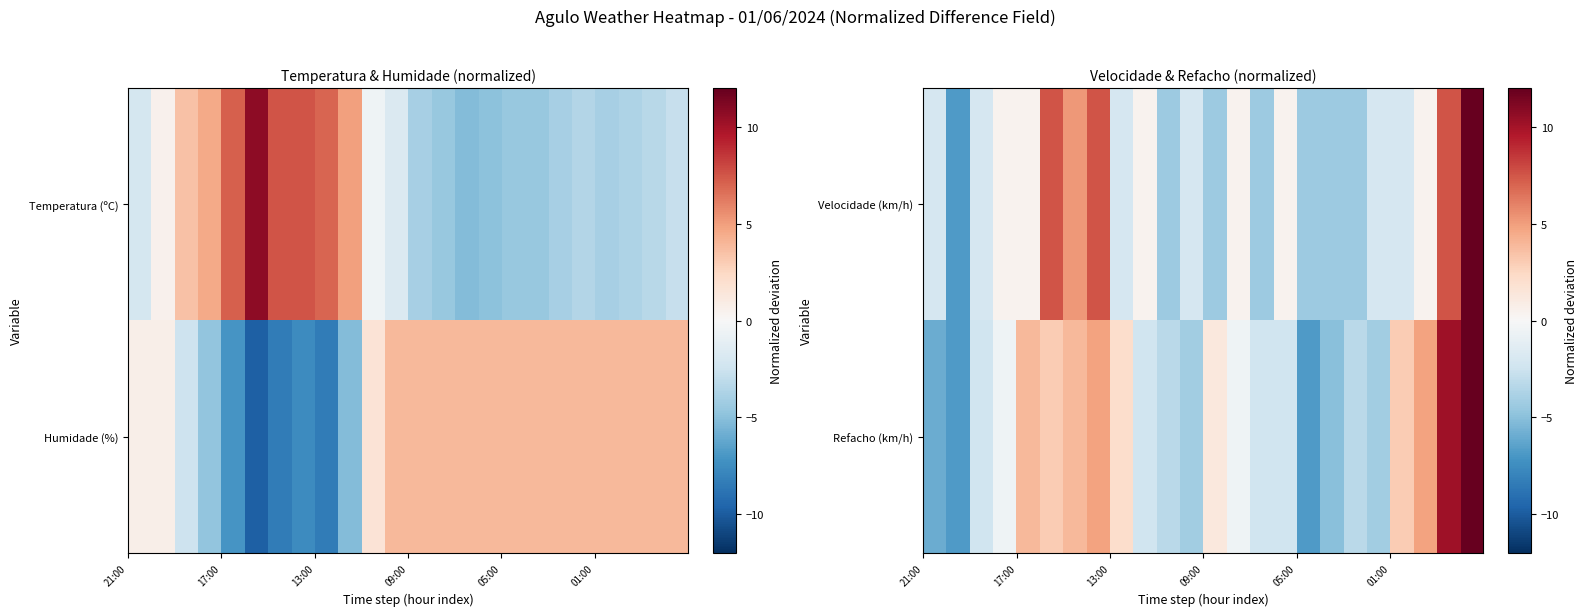

Count the number of categories in the chart.

24